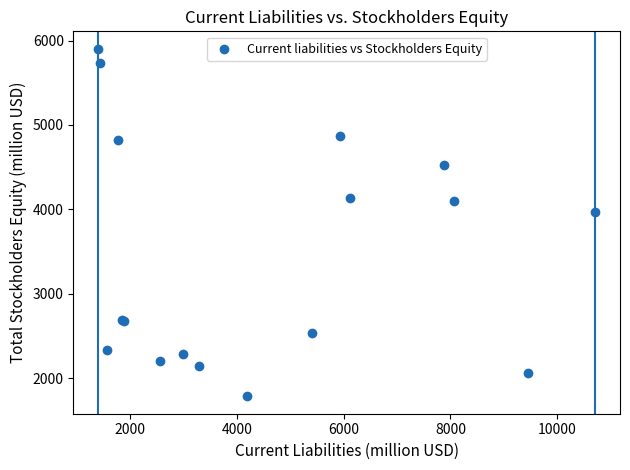

What Y value in the scatter plot is closest to 3844?

3967